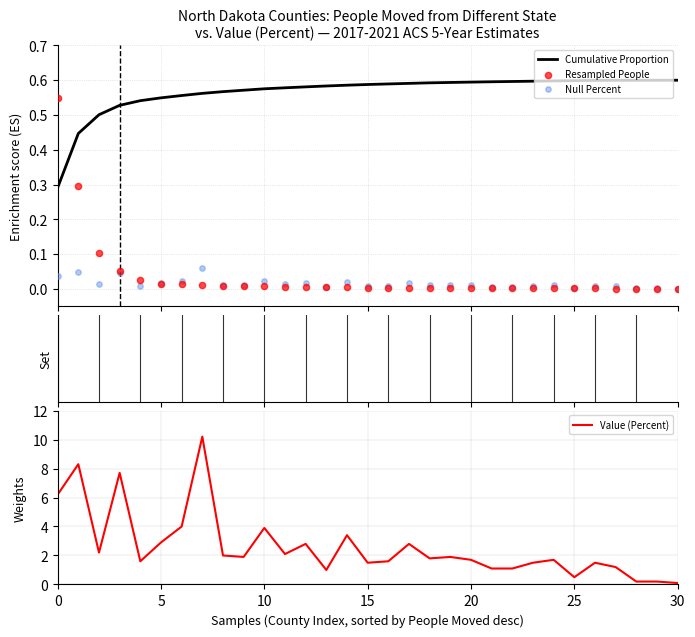

Which series contains the highest Y value?

Value (Percent)